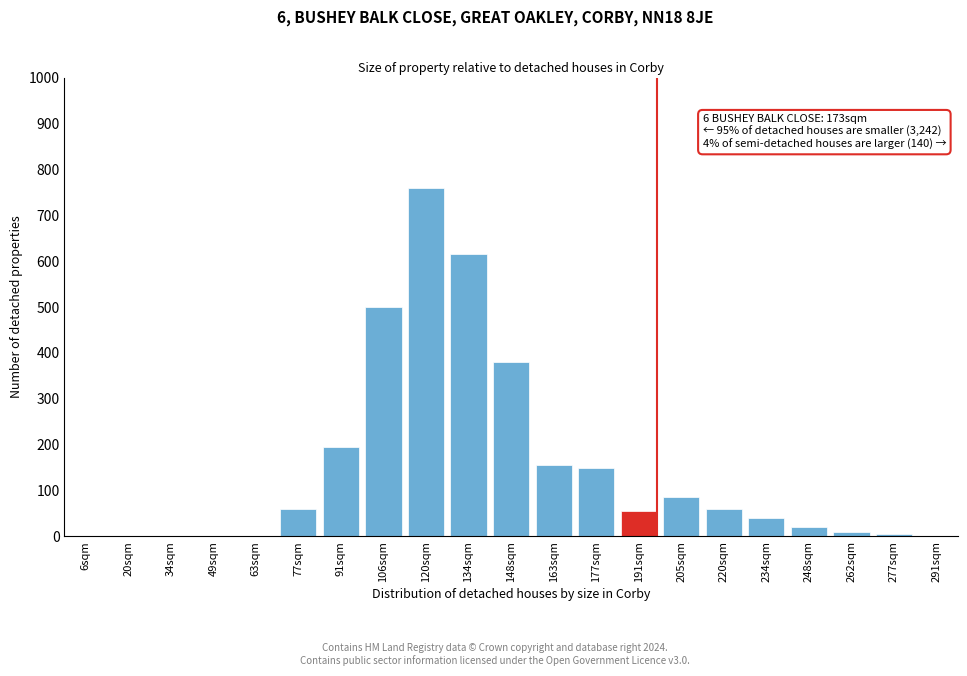

Which category has the highest value across all series?

120sqm